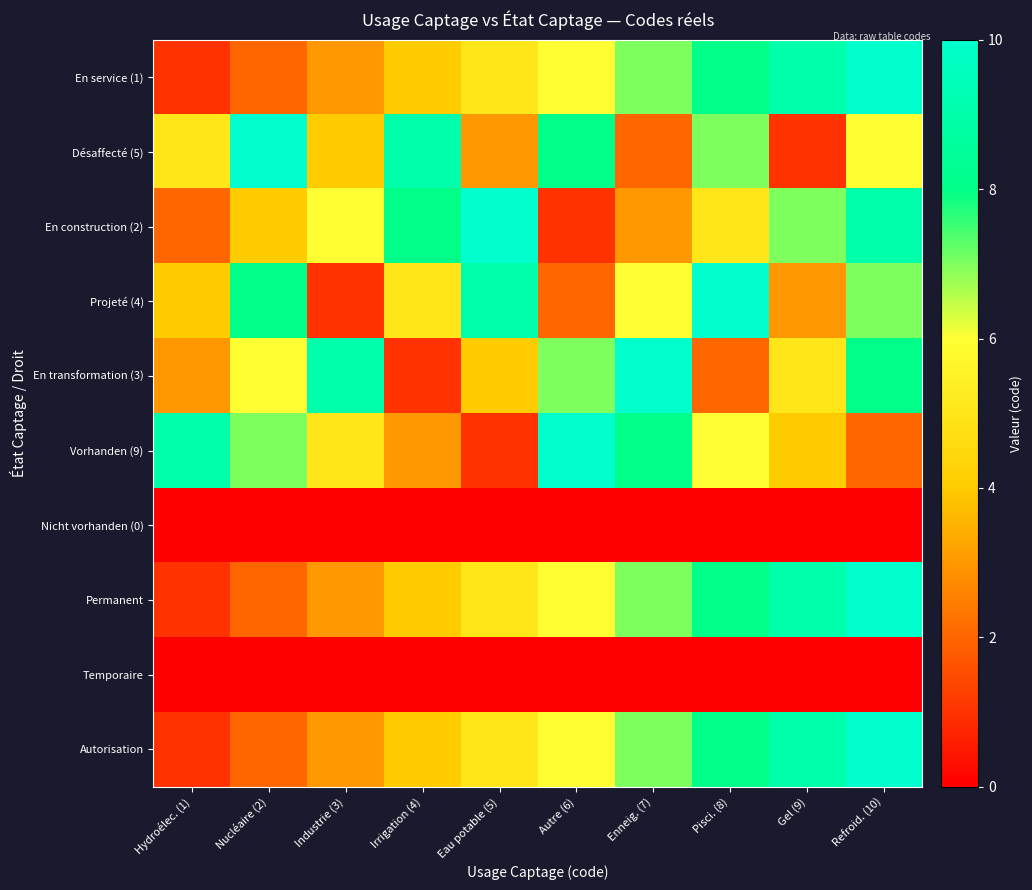

Reading right to left, transcribe all the data shown in this chart.

En service (1): Refroid. (10)=10	Gel (9)=9	Pisci. (8)=8	Enneig. (7)=7	Autre (6)=6	Eau potable (5)=5	Irrigation (4)=4	Industrie (3)=3	Nucléaire (2)=2	Hydroélec. (1)=1
Désaffecté (5): Refroid. (10)=6	Gel (9)=1	Pisci. (8)=7	Enneig. (7)=2	Autre (6)=8	Eau potable (5)=3	Irrigation (4)=9	Industrie (3)=4	Nucléaire (2)=10	Hydroélec. (1)=5
En construction (2): Refroid. (10)=9	Gel (9)=7	Pisci. (8)=5	Enneig. (7)=3	Autre (6)=1	Eau potable (5)=10	Irrigation (4)=8	Industrie (3)=6	Nucléaire (2)=4	Hydroélec. (1)=2
Projeté (4): Refroid. (10)=7	Gel (9)=3	Pisci. (8)=10	Enneig. (7)=6	Autre (6)=2	Eau potable (5)=9	Irrigation (4)=5	Industrie (3)=1	Nucléaire (2)=8	Hydroélec. (1)=4
En transformation (3): Refroid. (10)=8	Gel (9)=5	Pisci. (8)=2	Enneig. (7)=10	Autre (6)=7	Eau potable (5)=4	Irrigation (4)=1	Industrie (3)=9	Nucléaire (2)=6	Hydroélec. (1)=3
Vorhanden (9): Refroid. (10)=2	Gel (9)=4	Pisci. (8)=6	Enneig. (7)=8	Autre (6)=10	Eau potable (5)=1	Irrigation (4)=3	Industrie (3)=5	Nucléaire (2)=7	Hydroélec. (1)=9
Nicht vorhanden (0): Refroid. (10)=0	Gel (9)=0	Pisci. (8)=0	Enneig. (7)=0	Autre (6)=0	Eau potable (5)=0	Irrigation (4)=0	Industrie (3)=0	Nucléaire (2)=0	Hydroélec. (1)=0
Permanent: Refroid. (10)=10	Gel (9)=9	Pisci. (8)=8	Enneig. (7)=7	Autre (6)=6	Eau potable (5)=5	Irrigation (4)=4	Industrie (3)=3	Nucléaire (2)=2	Hydroélec. (1)=1
Temporaire: Refroid. (10)=0	Gel (9)=0	Pisci. (8)=0	Enneig. (7)=0	Autre (6)=0	Eau potable (5)=0	Irrigation (4)=0	Industrie (3)=0	Nucléaire (2)=0	Hydroélec. (1)=0
Autorisation: Refroid. (10)=10	Gel (9)=9	Pisci. (8)=8	Enneig. (7)=7	Autre (6)=6	Eau potable (5)=5	Irrigation (4)=4	Industrie (3)=3	Nucléaire (2)=2	Hydroélec. (1)=1